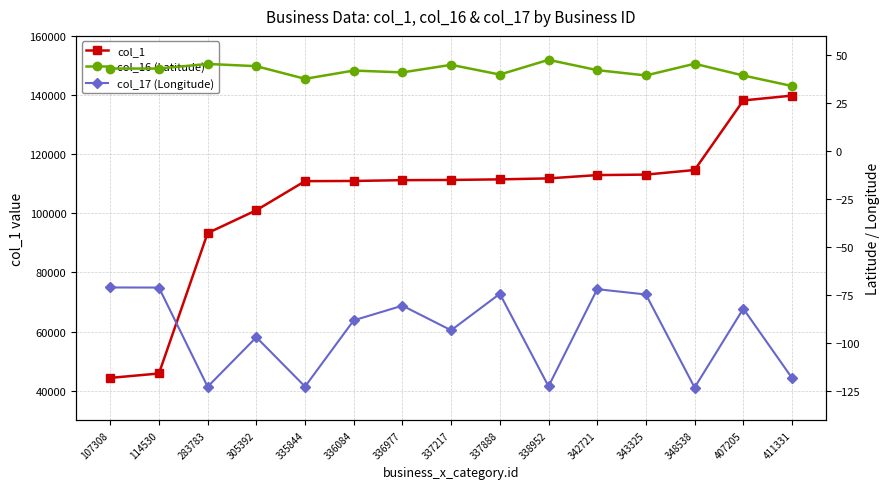

At which label does col_1 reach its minimum?

107308